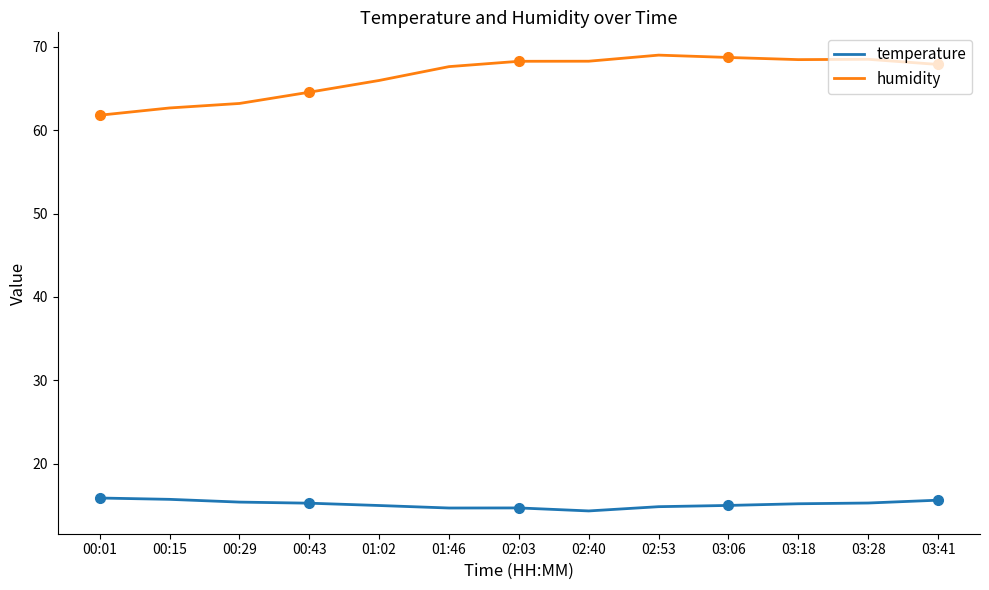

What are all the series names shown in the legend?

temperature, humidity